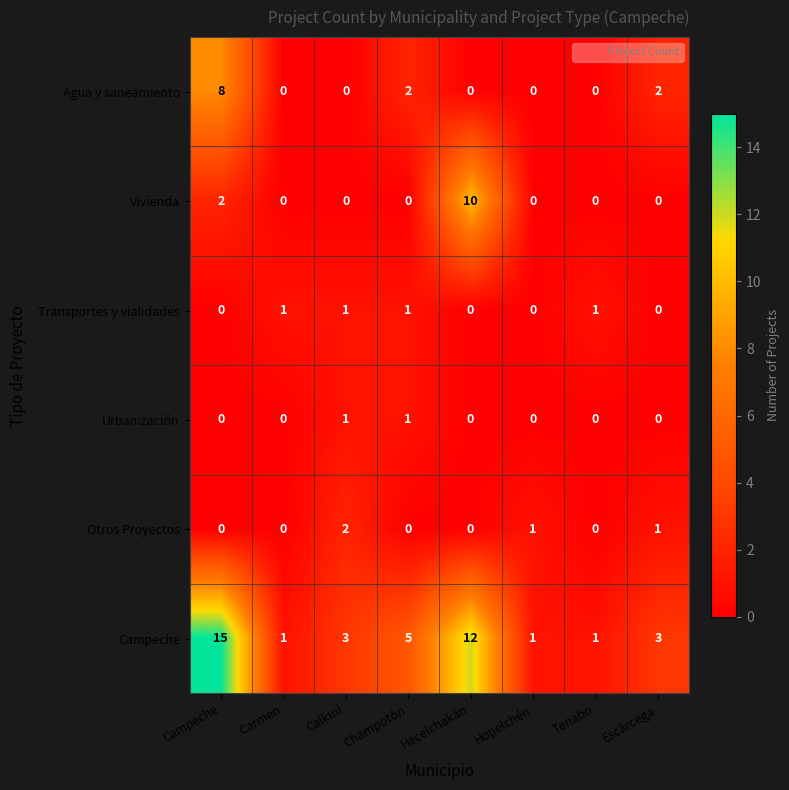

What is the average value of the Campeche series?

5